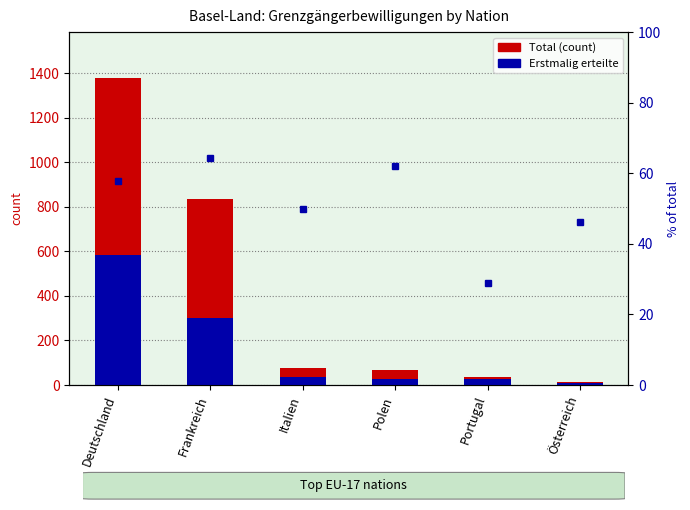

List the series in order of their overall mean, highest first.

Total (count), Erstmalig (first-time)